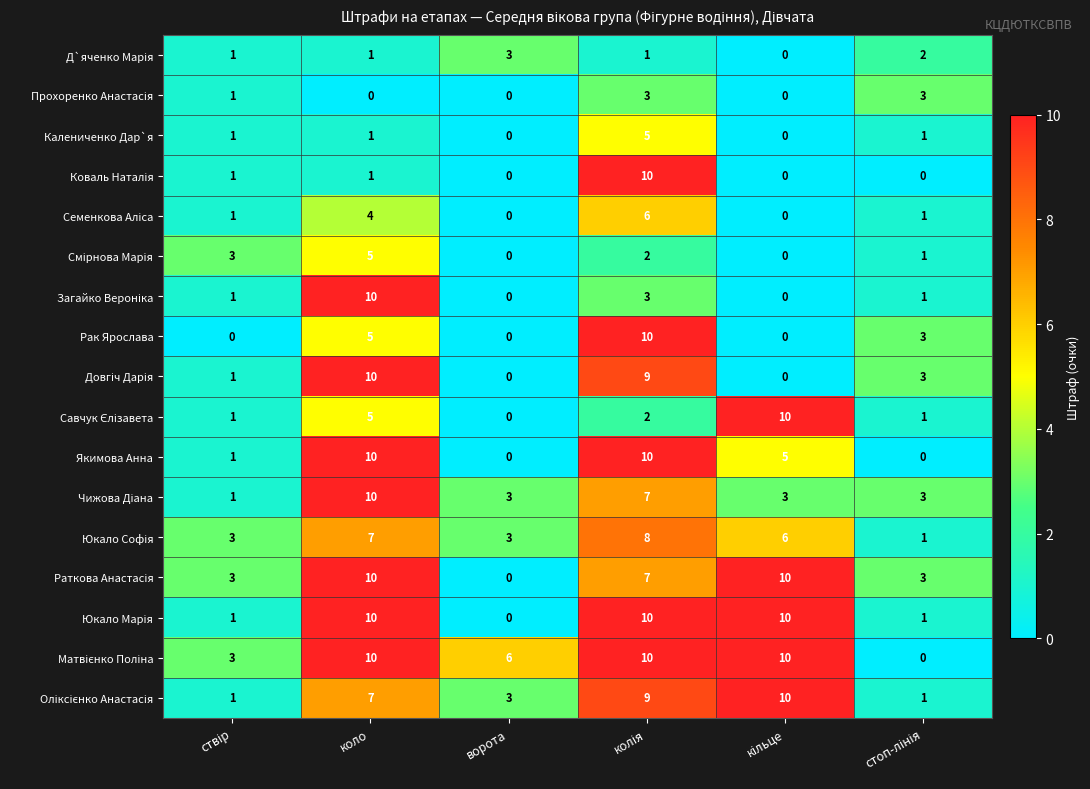

What is the maximum value shown in the chart?

10